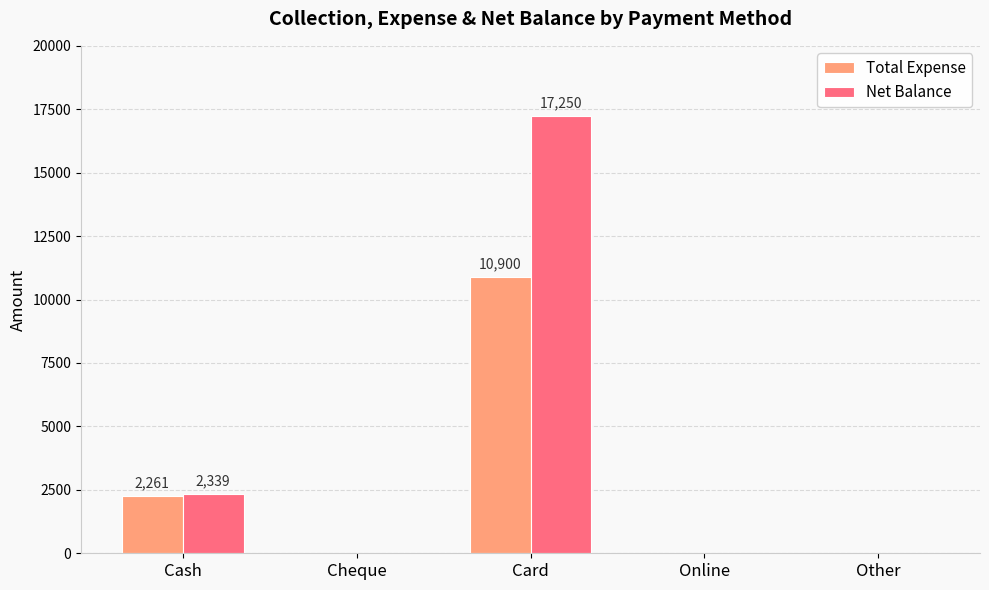

Where is Net Balance nearest to the value 8625?

Cash